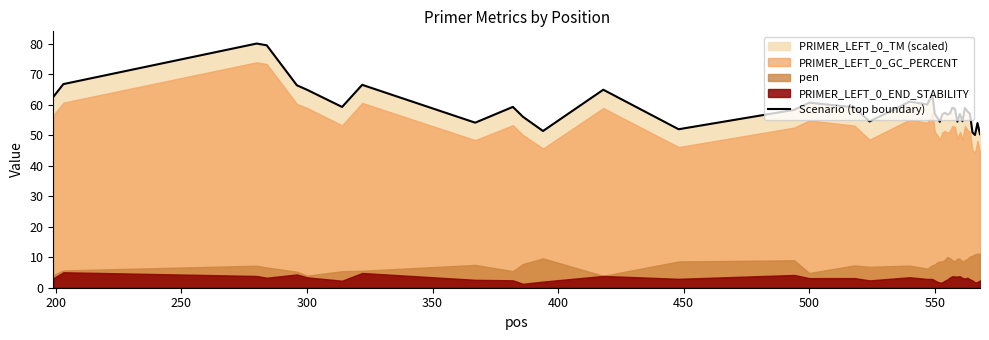

What is the maximum value for Scenario (top boundary)?

80.0